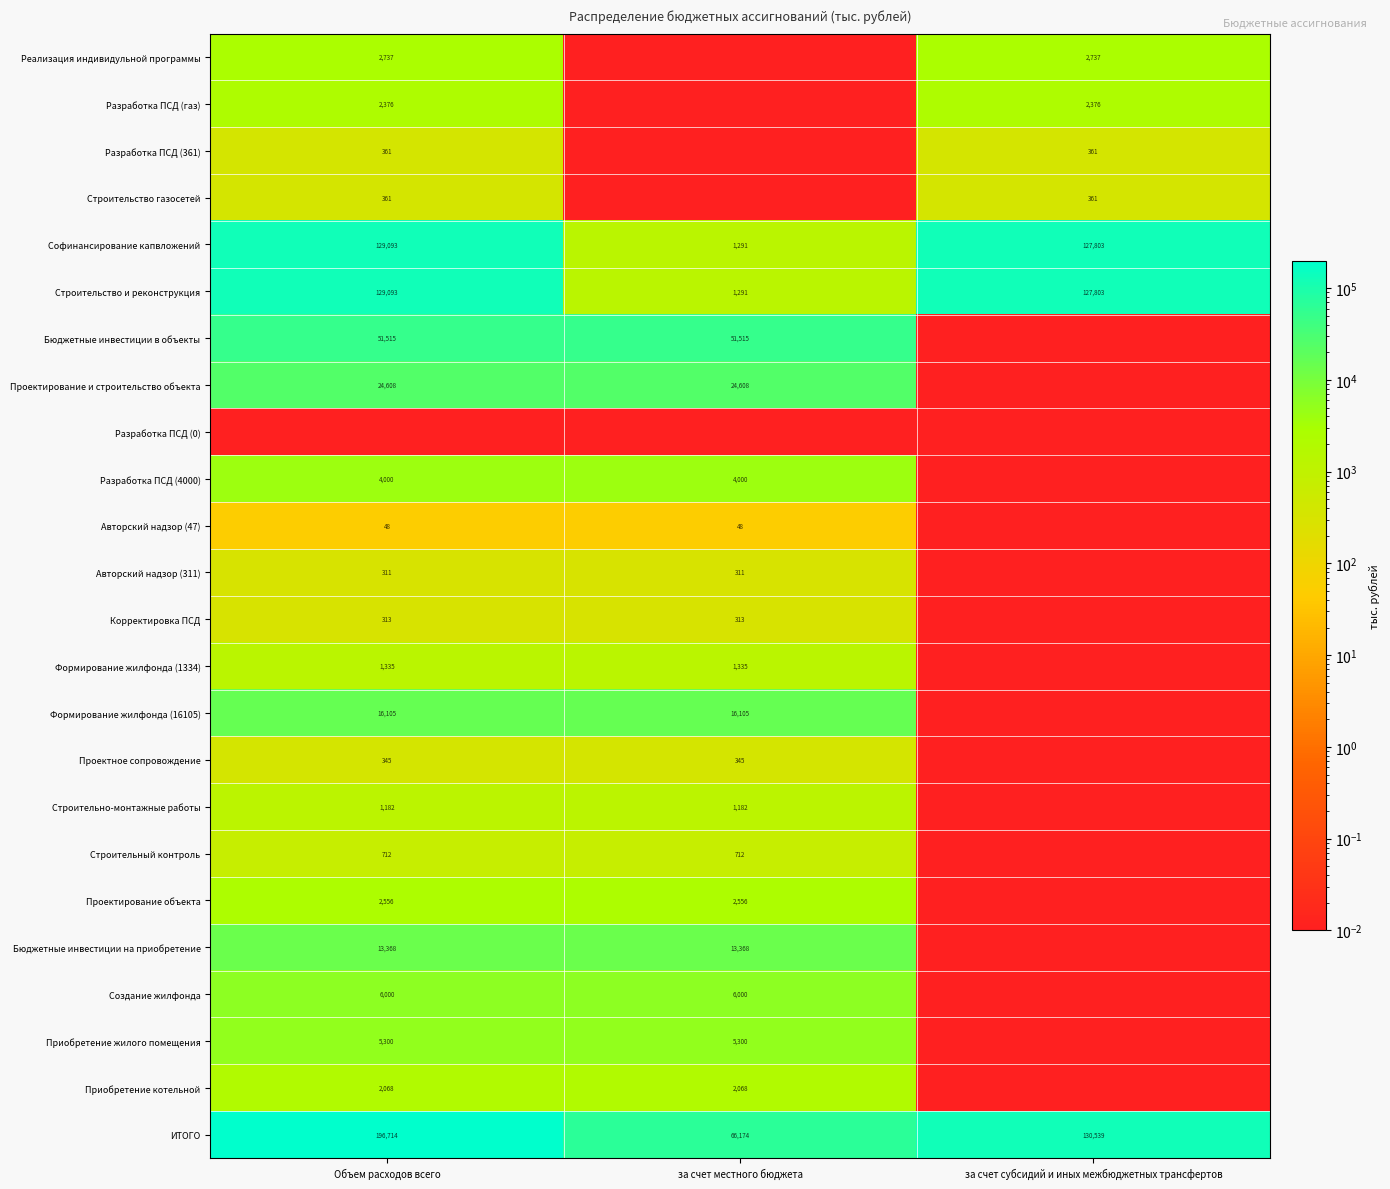

Is the value of Авторский надзор (47) at Объем расходов всего greater than the value of Реализация индивидульной программы at за счет субсидий и иных межбюджетных трансфертов?

No